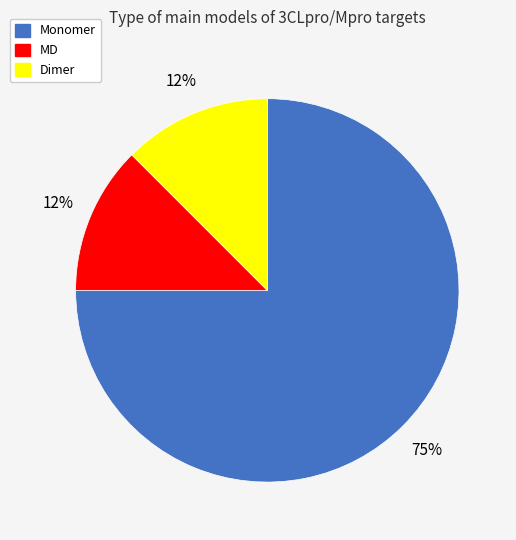

Between Monomer and Dimer, which is larger?

Monomer